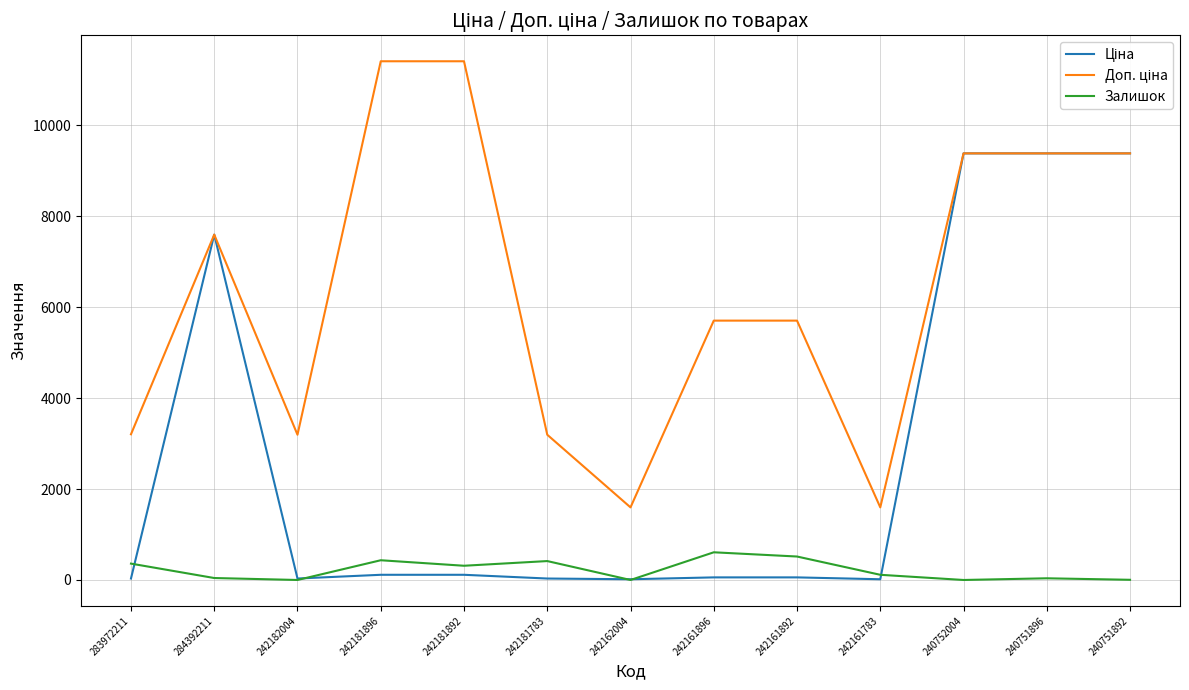

At which label does Залишок first exceed 114?

283972211